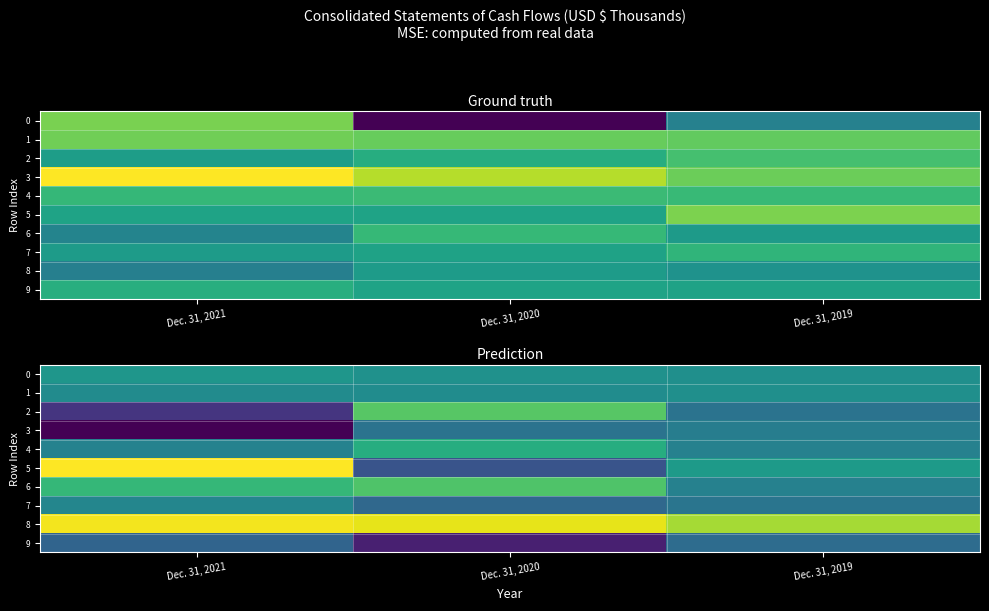

What is the spread (max minus min) of values at Dec. 31, 2021?

81641